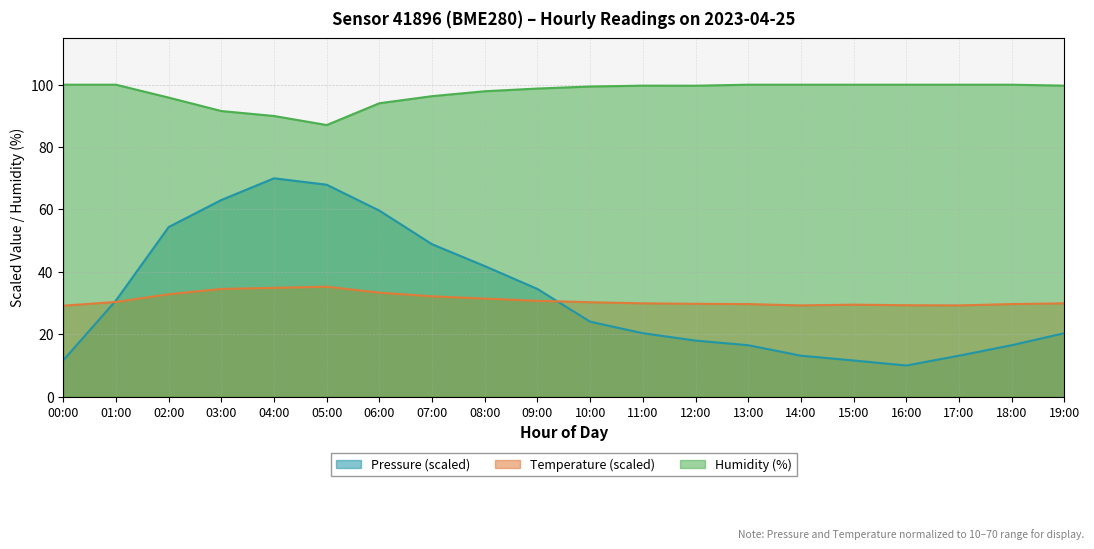

Reading right to left, transcribe all the data shown in this chart.

pressure: 19:00=20.4	18:00=16.5	17:00=13.1	16:00=10.0	15:00=11.6	14:00=13.1	13:00=16.5	12:00=18.0	11:00=20.4	10:00=24.0	09:00=34.5	08:00=41.9	07:00=48.9	06:00=59.6	05:00=67.9	04:00=70.0	03:00=63.0	02:00=54.4	01:00=30.8	00:00=11.7
temperature: 19:00=29.9	18:00=29.7	17:00=29.3	16:00=29.3	15:00=29.5	14:00=29.3	13:00=29.7	12:00=29.8	11:00=29.9	10:00=30.3	09:00=30.7	08:00=31.4	07:00=32.2	06:00=33.3	05:00=35.3	04:00=34.9	03:00=34.5	02:00=32.8	01:00=30.4	00:00=29.2
humidity: 19:00=99.7	18:00=100.0	17:00=100.0	16:00=100.0	15:00=100.0	14:00=100.0	13:00=100.0	12:00=99.7	11:00=99.7	10:00=99.4	09:00=98.8	08:00=97.9	07:00=96.3	06:00=94.1	05:00=87.1	04:00=90.0	03:00=91.6	02:00=95.9	01:00=100.0	00:00=100.0